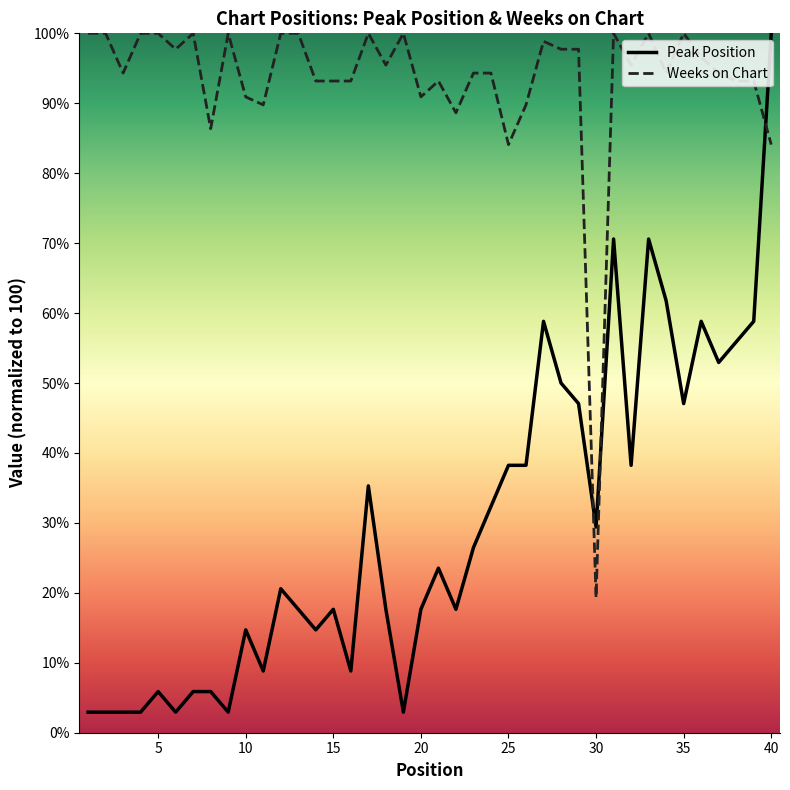

Which series has the widest spread of values?

Peak Position